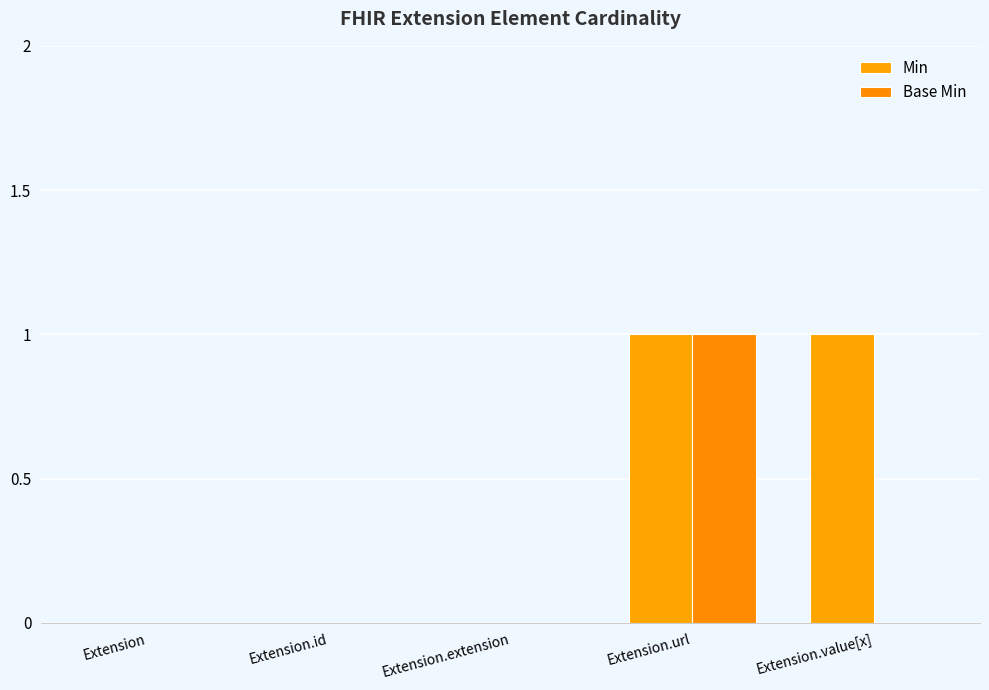

Which label corresponds to the smallest value in the chart?

Extension